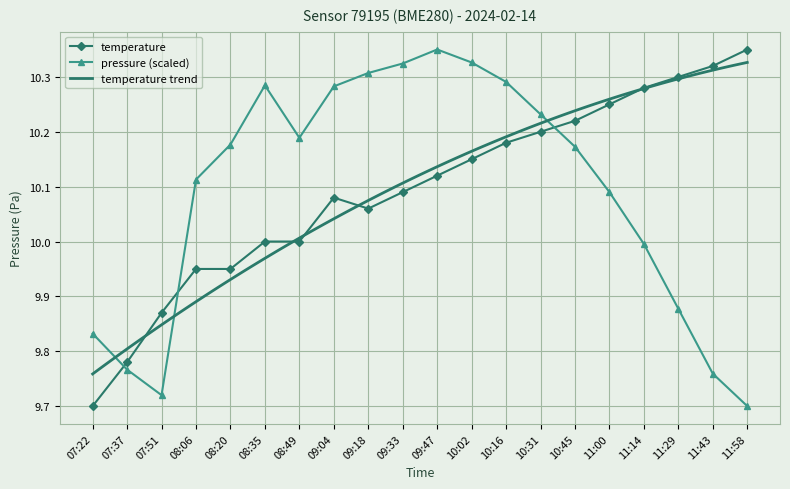

What is the greatest value displayed?

10.3